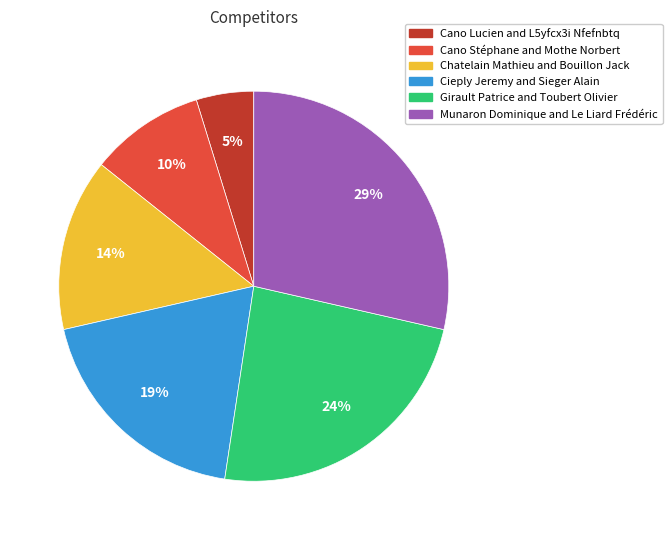

What is the smallest slice in the pie chart?

Cano Lucien and L5yfcx3i Nfefnbtq